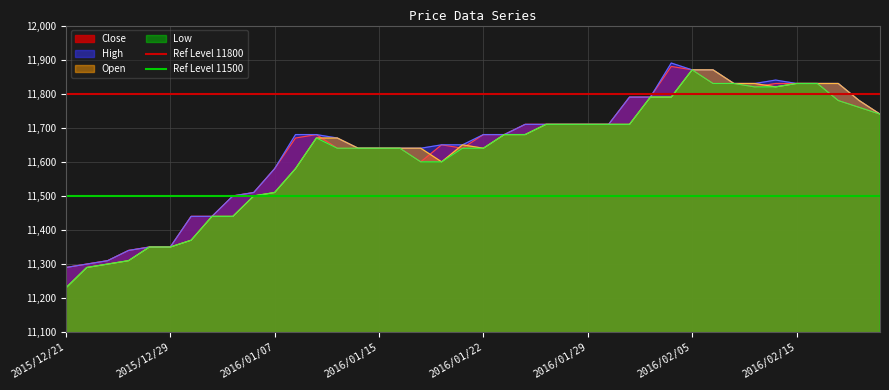

What is the average value of the Ref Level 11800 series?

11800